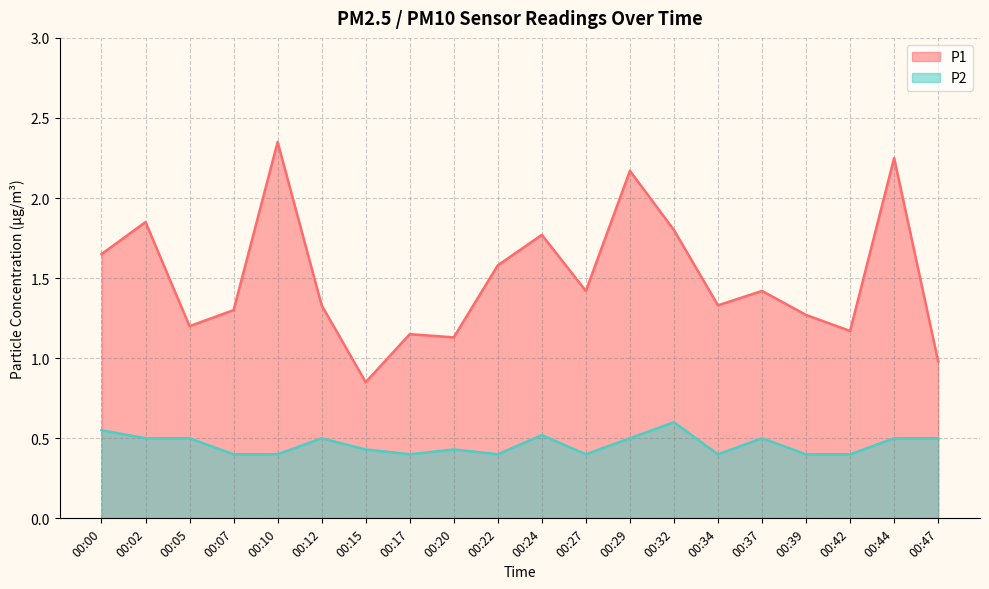

At which label does P2 reach its peak?

00:32